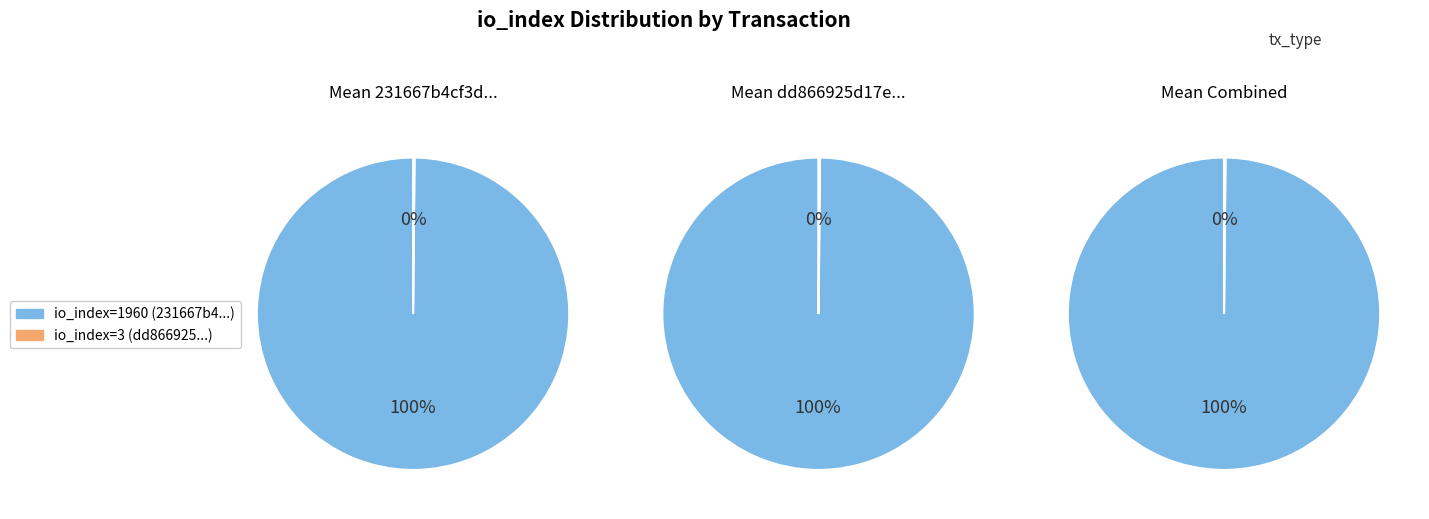

What portion of the pie excludes io_index: 1960?

0.2%